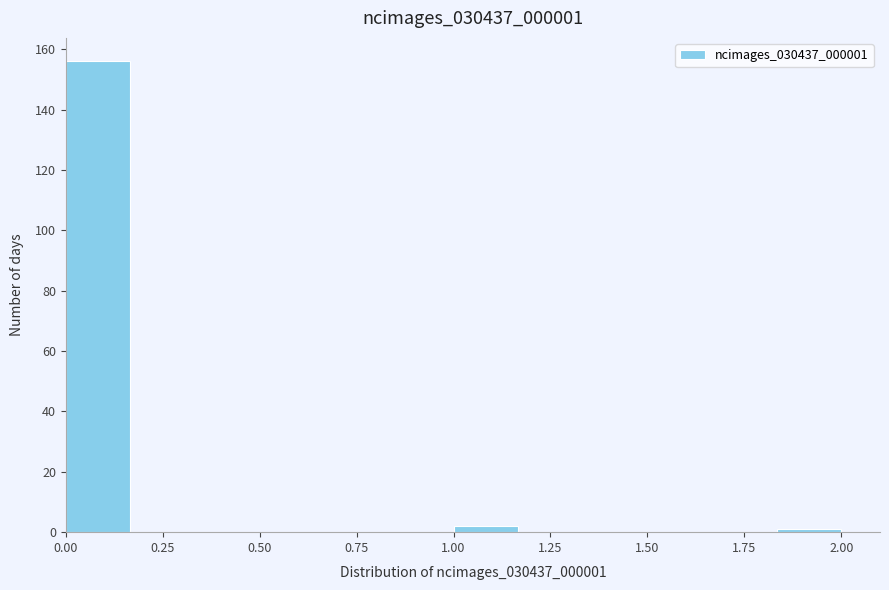

Read against the x-axis, roughly where is the centre of the tallest bar?

0.10